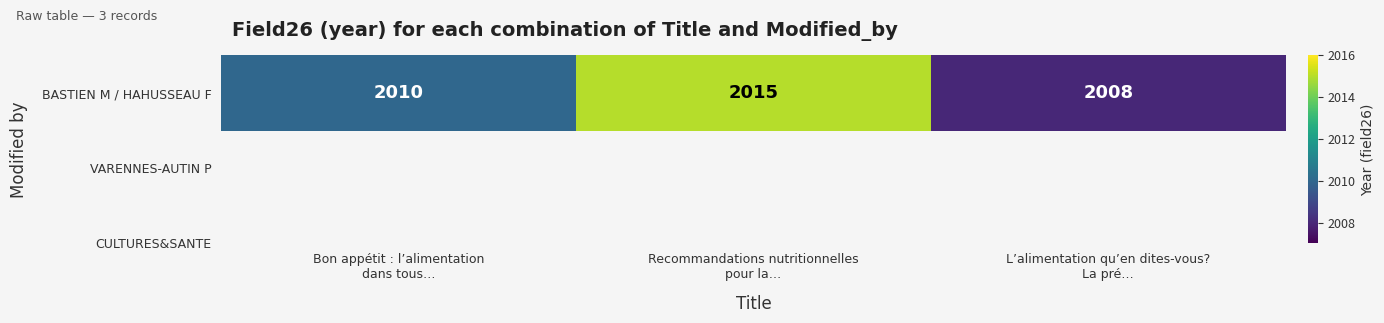

Is it true that the value at Recommandations nutritionnelles
pour la… is 1374?

False